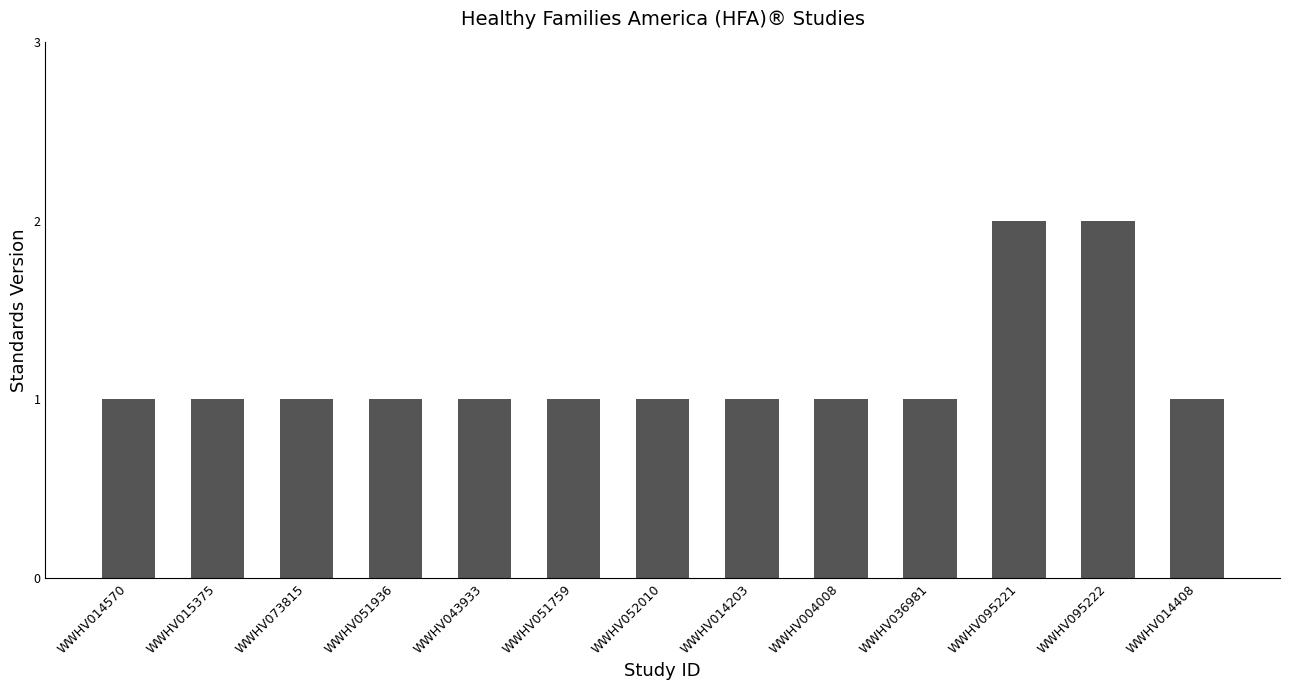

Read the value at WWHV051759.

1